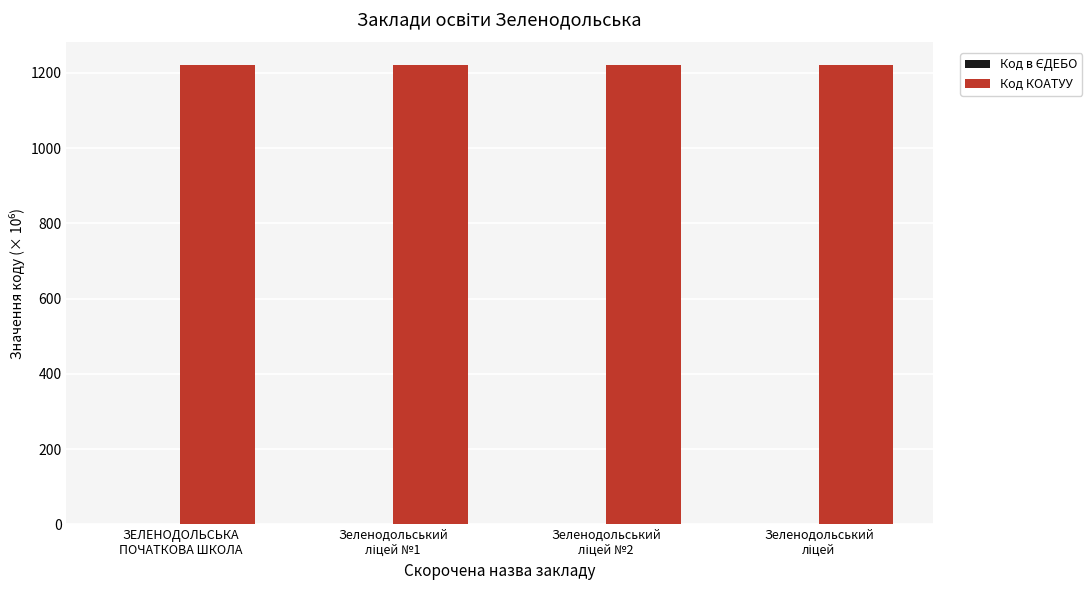

What is the sum of all Код КОАТУУ values?

4881.2